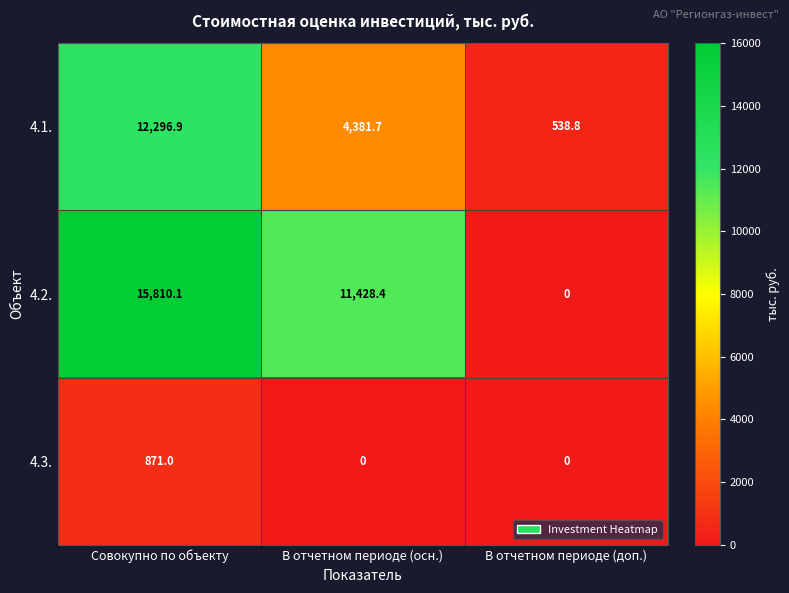

How many data points does each series have?

3